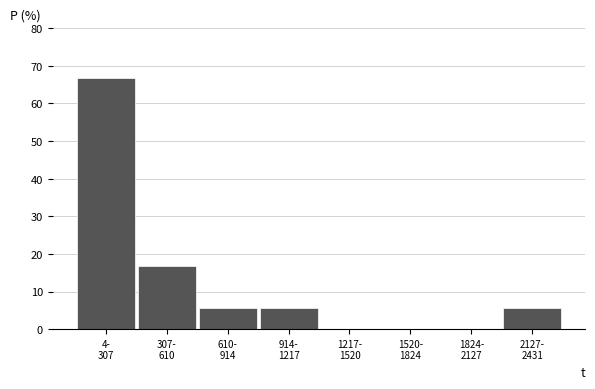

What is the sum of all values?

100.0